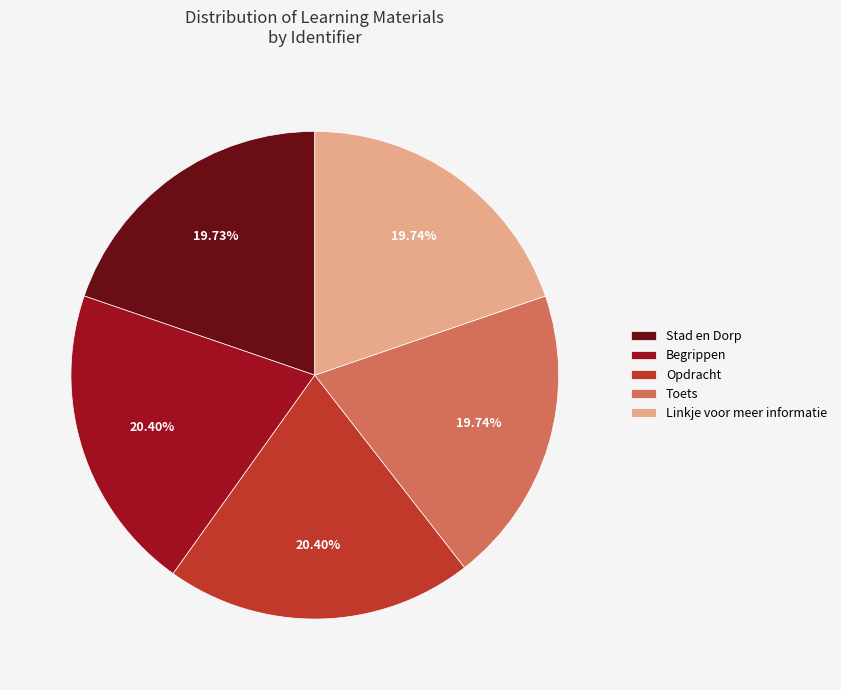

Does any single category account for the majority?

No